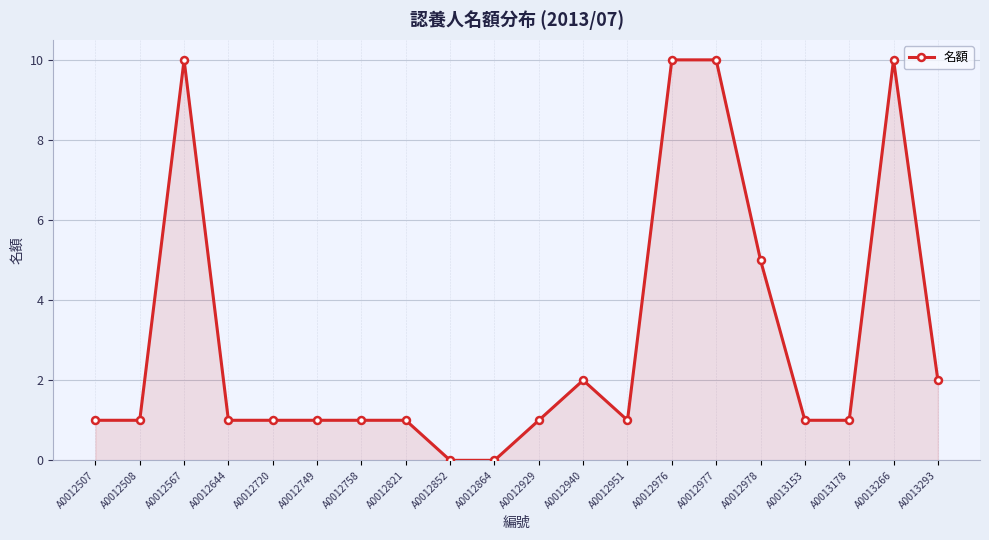

How many values are between 1 and 5?

14